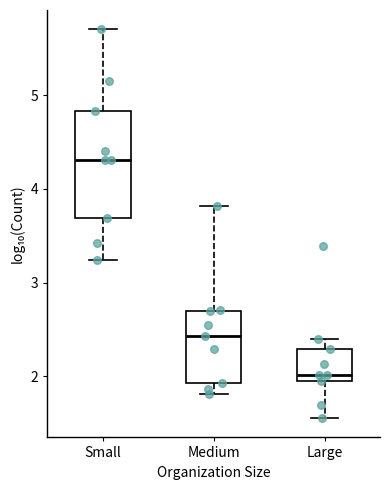

Which box has the lowest median line?

Large